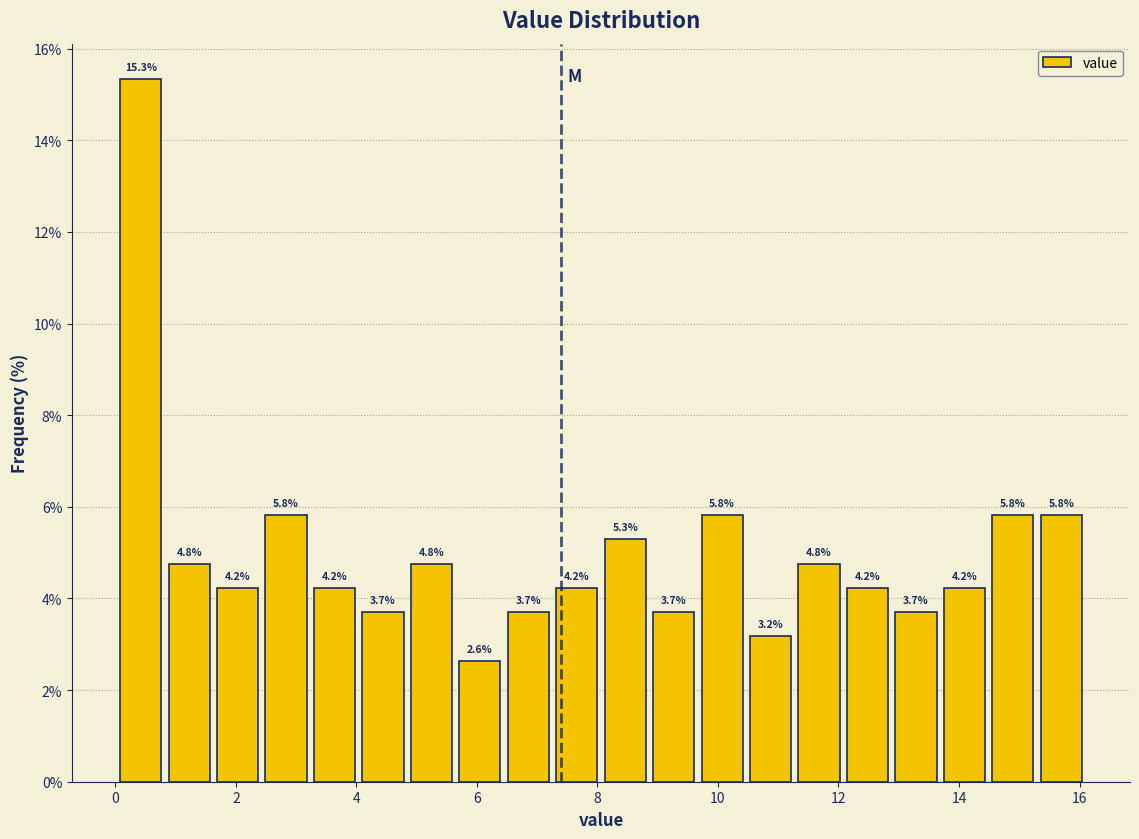

Which range on the x-axis has the tallest bar?

0.0 to 0.8